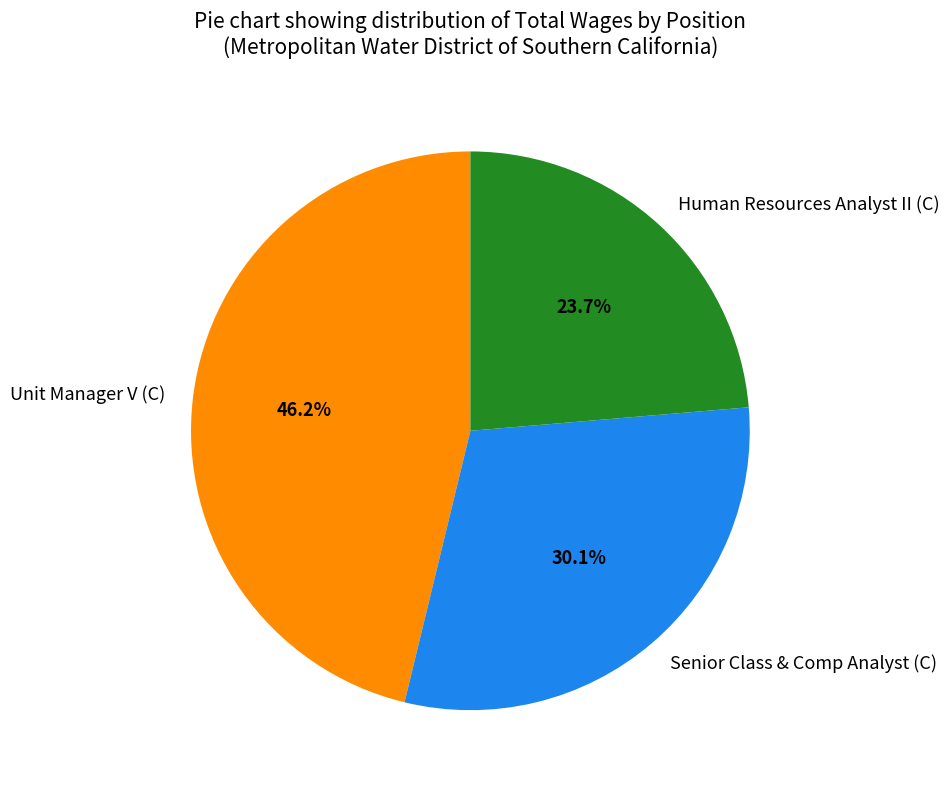

Is there any slice that represents more than half of the pie?

No